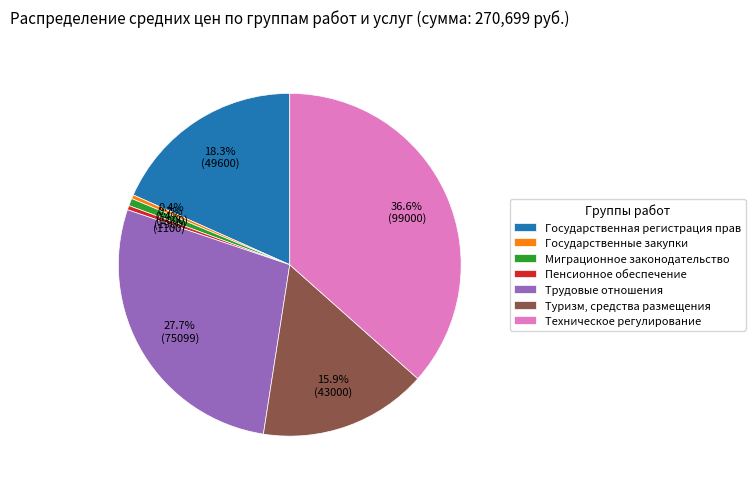

Combined, do Трудовые отношения and Техническое регулирование account for over 50%?

Yes